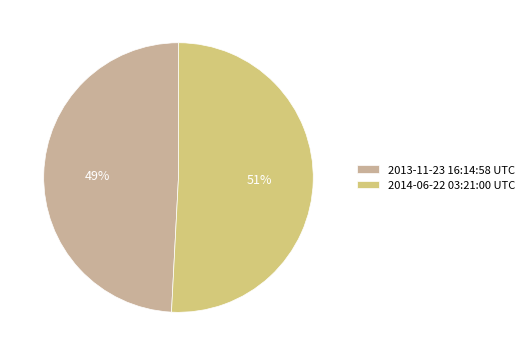

What percentage is the 2014-06-22 03:21:00 UTC slice, to the nearest percent?

51%